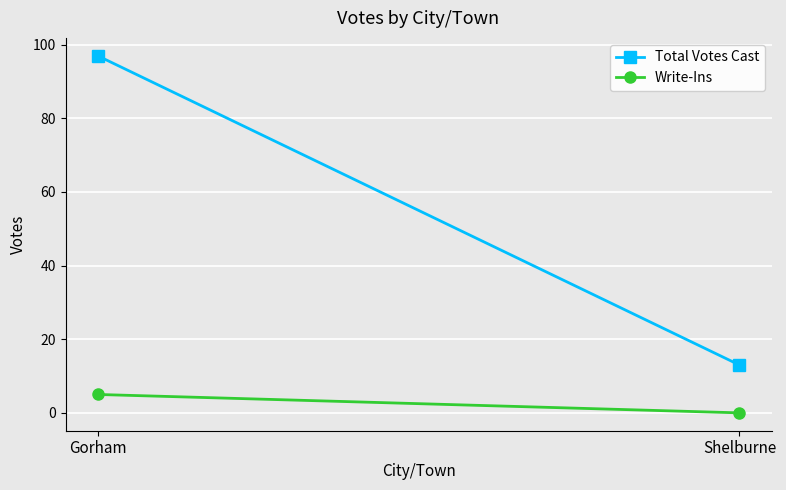

What is the average value of the Total Votes Cast series?

55